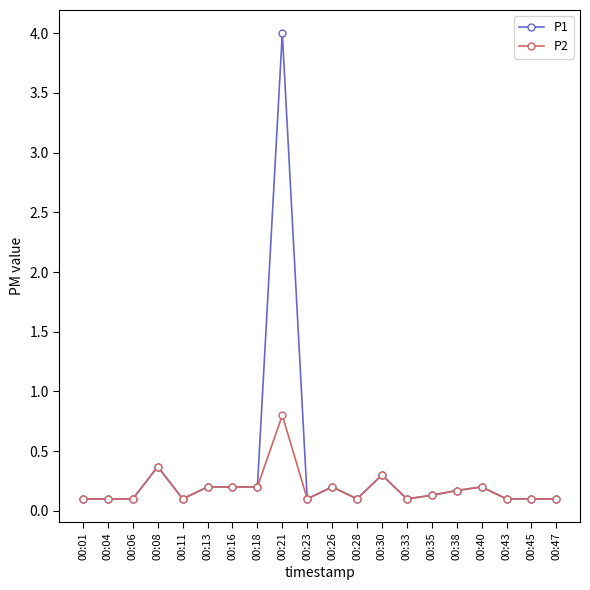

What is the value of the P2 point at the 14th from the left?

0.1